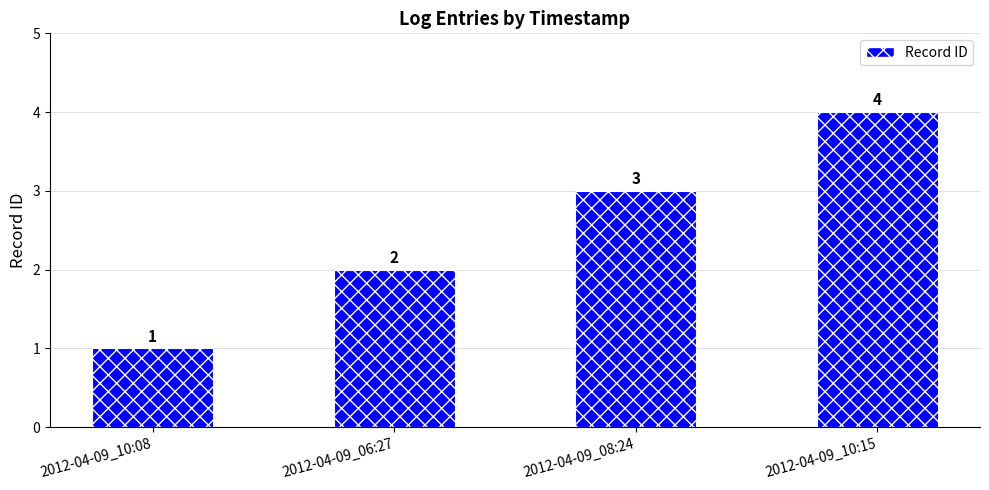

What is the difference between the maximum and minimum values?

3